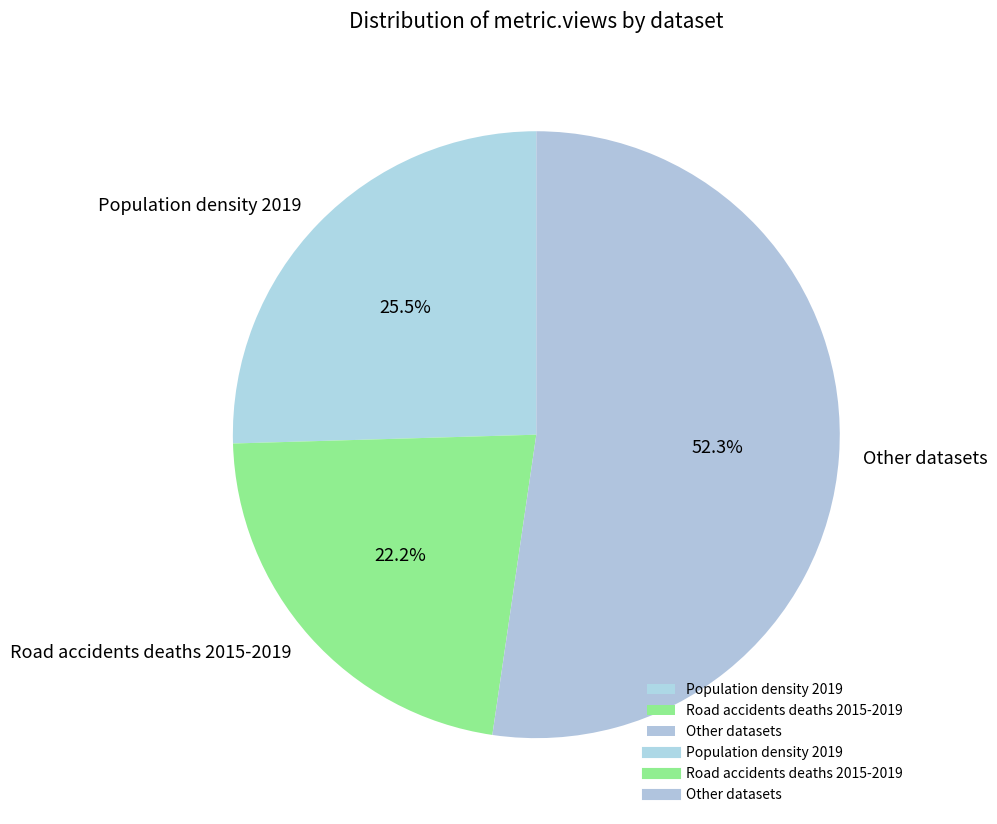

Which slice is the smallest?

Road accidents deaths 2015-2019